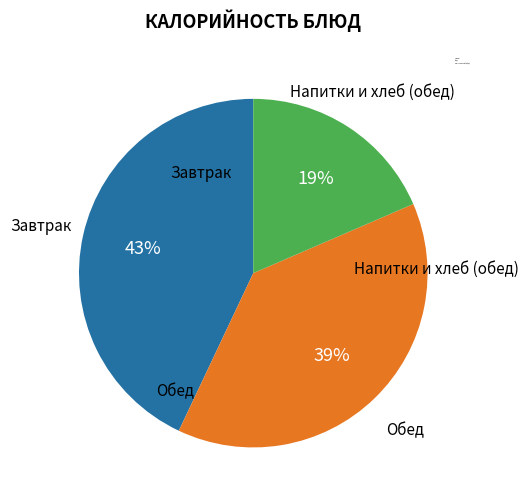

To the nearest percent, what portion does Обед represent?

39%